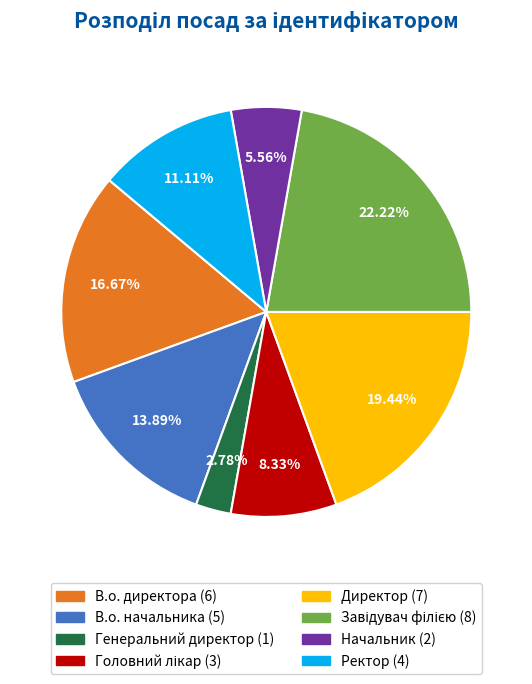

Which has a higher value, Ректор or В.о. начальника?

В.о. начальника